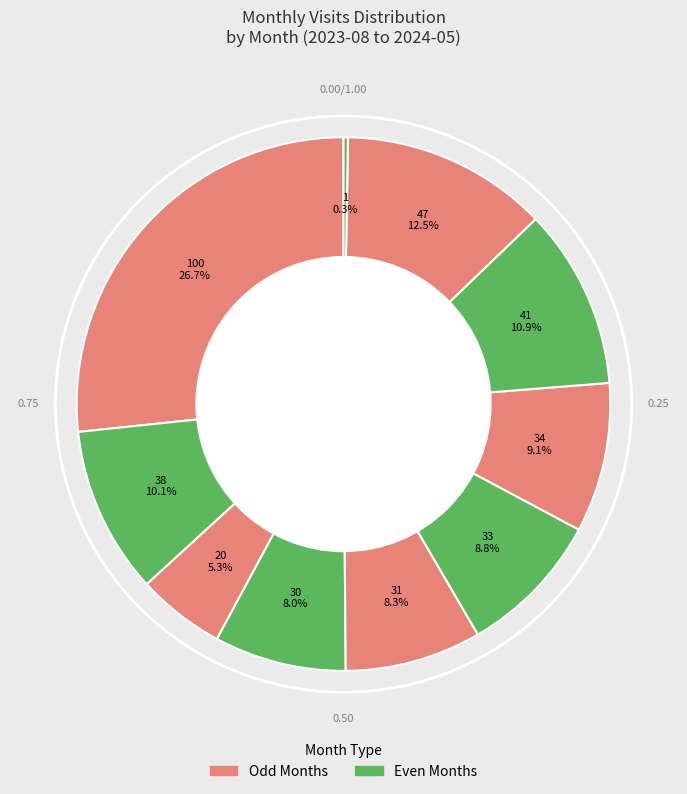

What is the smallest slice in the pie chart?

2024-05